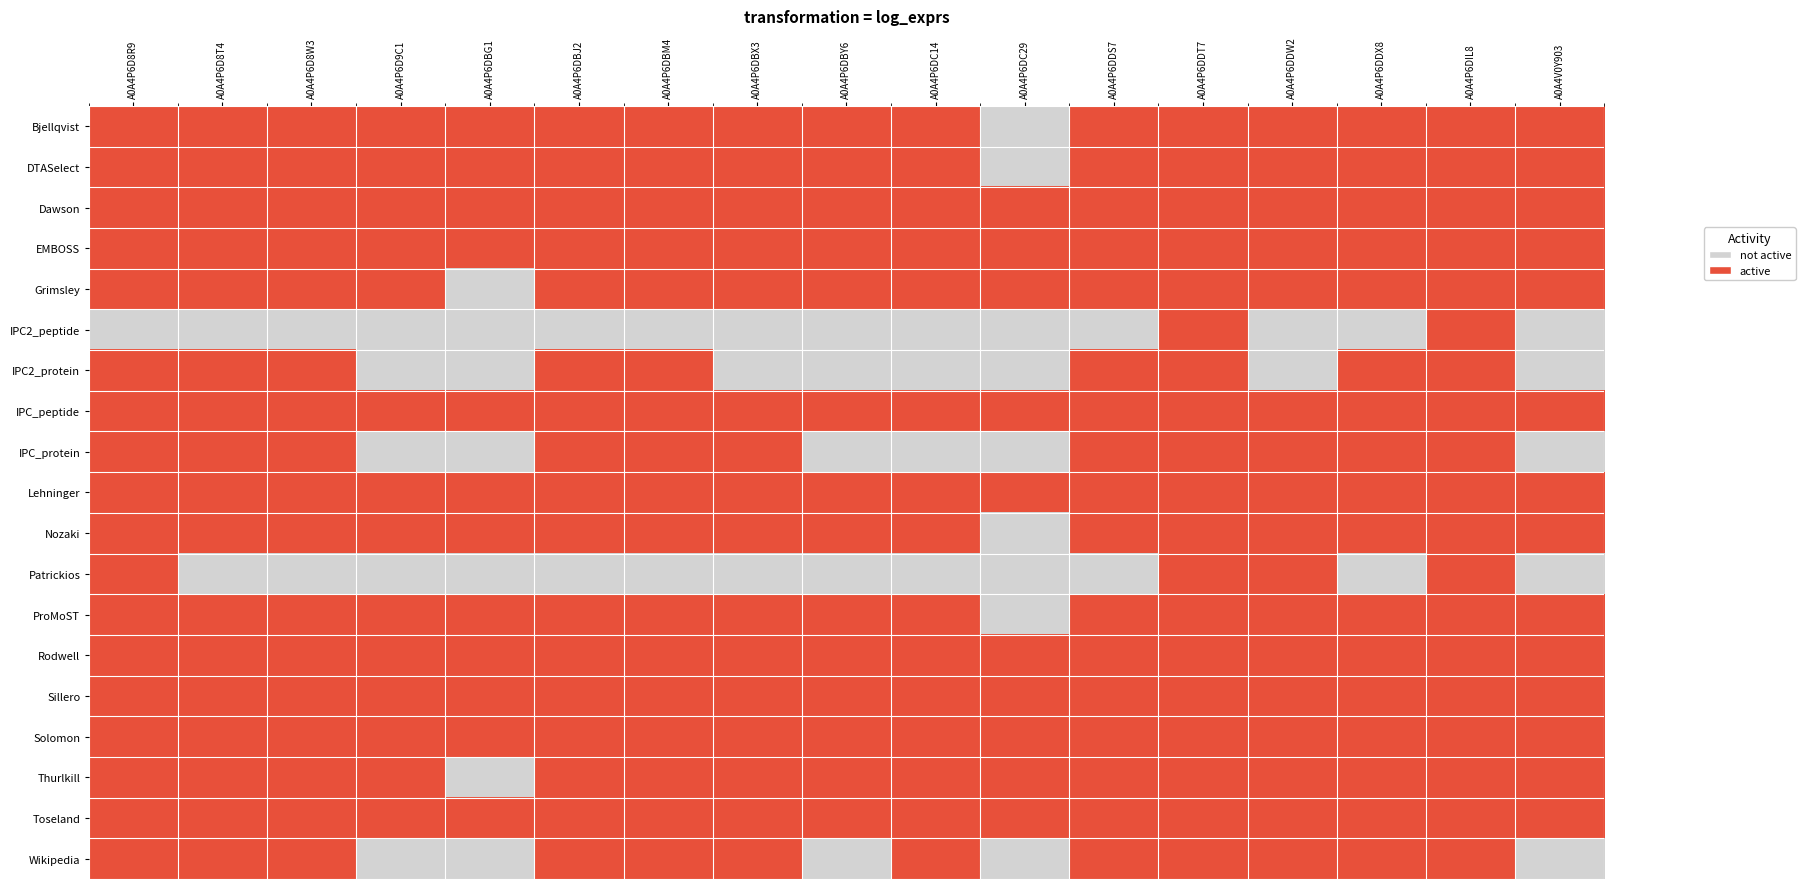

Rank the series by their maximum value, from highest to lowest.

Bjellqvist, DTASelect, Dawson, EMBOSS, Grimsley, IPC2_peptide, IPC2_protein, IPC_peptide, IPC_protein, Lehninger, Nozaki, Patrickios, ProMoST, Rodwell, Sillero, Solomon, Thurlkill, Toseland, Wikipedia